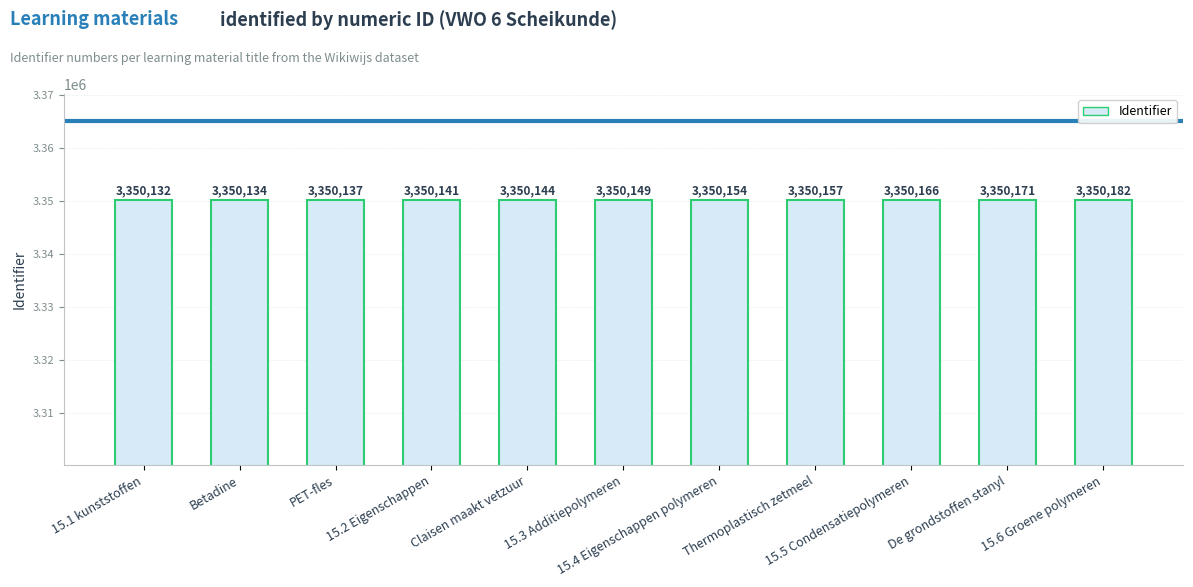

What is the sum of all values?

36851667